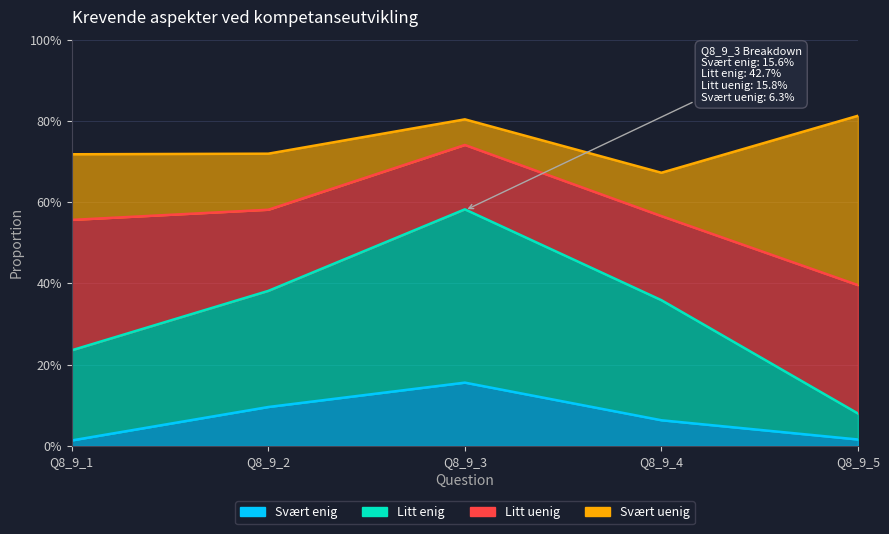

True or false: Litt enig and Svært enig intersect in this chart.

False